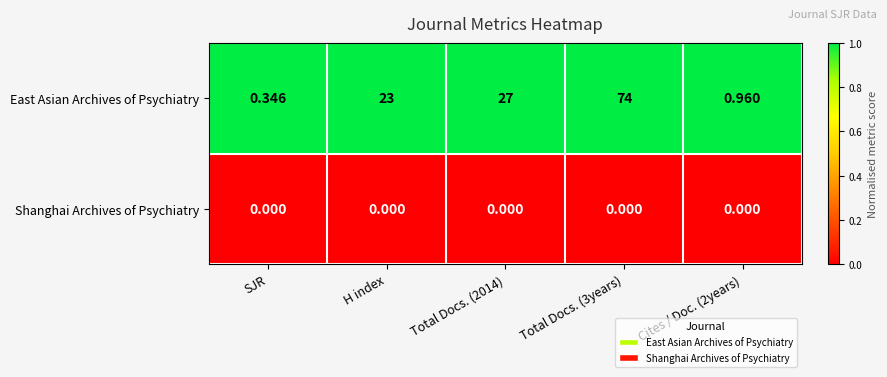

Rank the series at Total Docs. (2014) from lowest to highest value.

Shanghai Archives of Psychiatry, East Asian Archives of Psychiatry